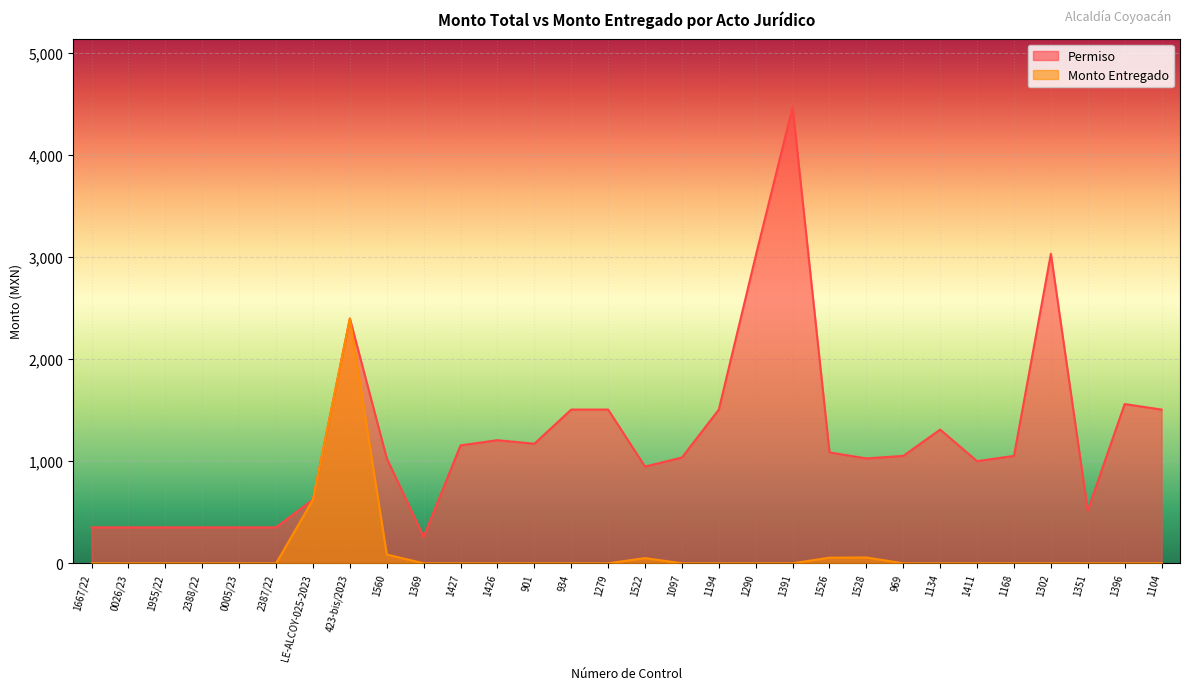

What is the average value of the Permiso series?

1237